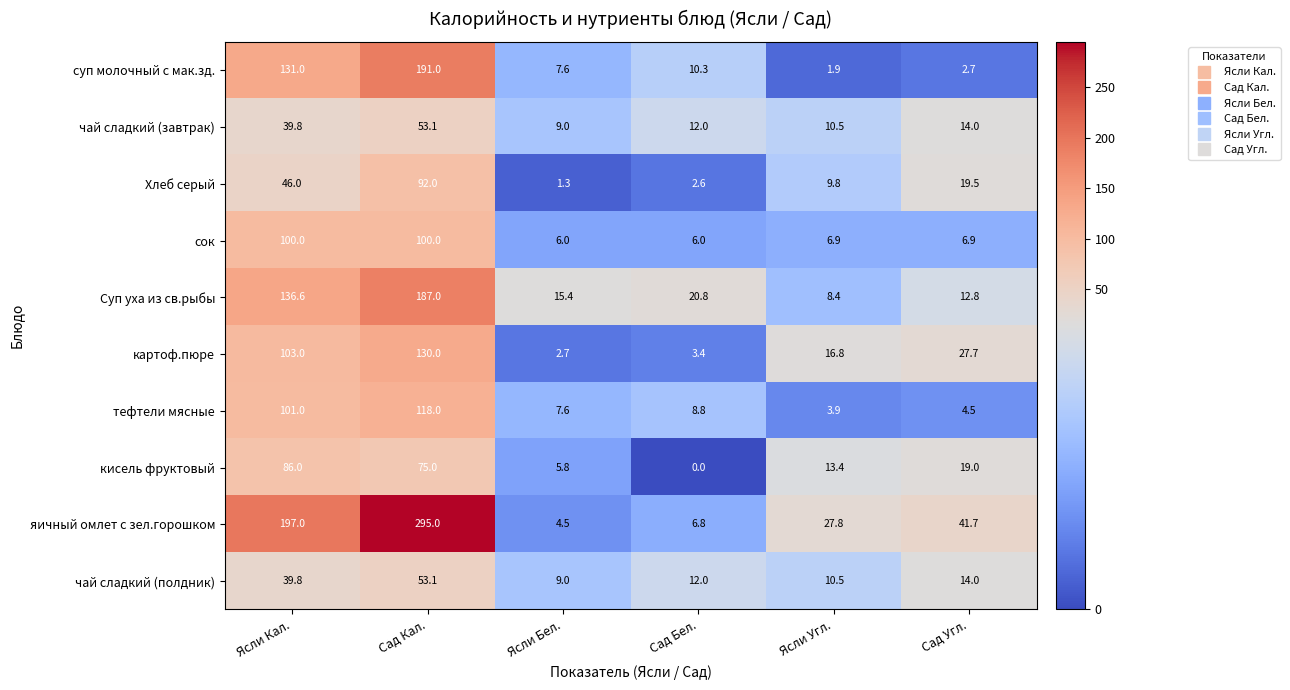

What is the spread (max minus min) of values at Сад Угл.?

39.0